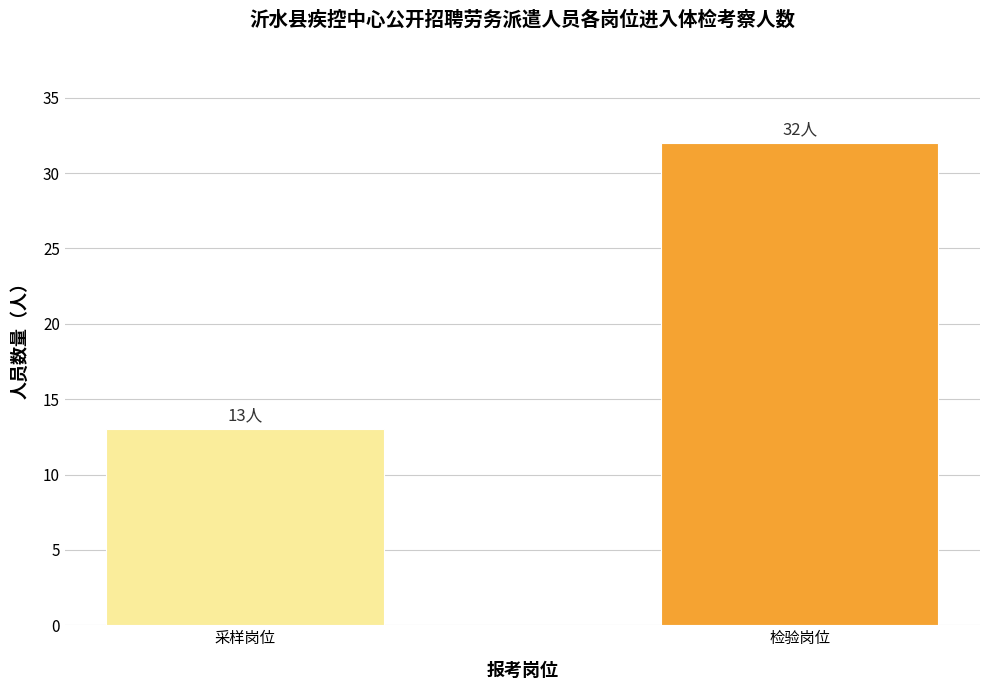

Is it true that the value at 采样岗位 is 13?

True